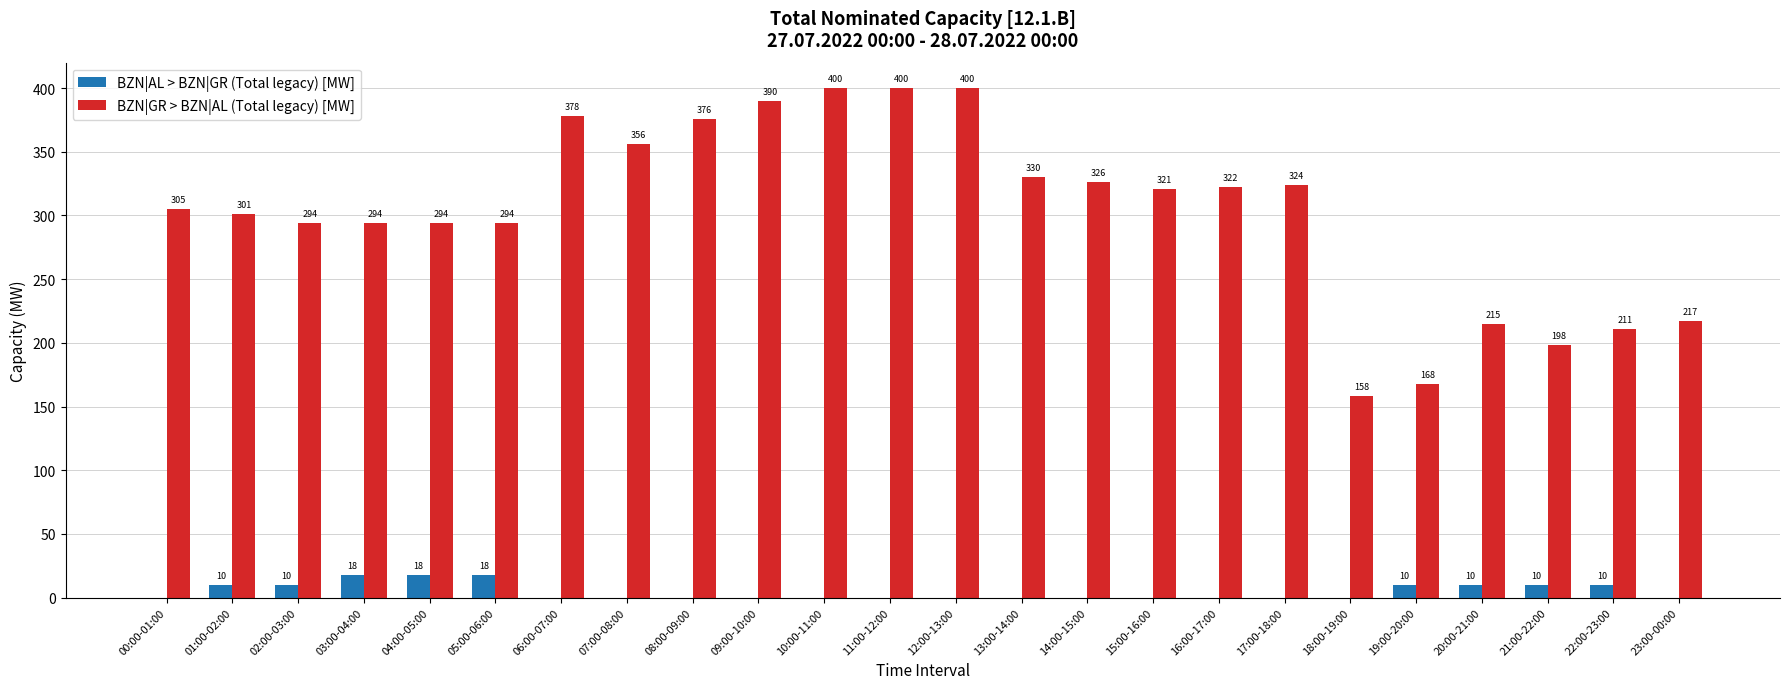

What is the average value of the BZN|AL > BZN|GR (Total legacy) [MW] series?

5